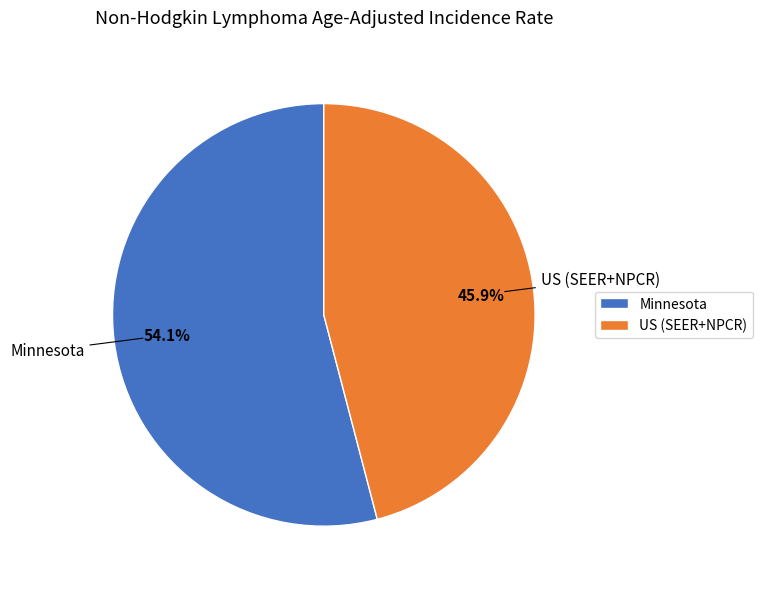

To the nearest percent, what percentage of the pie is Minnesota?

54%